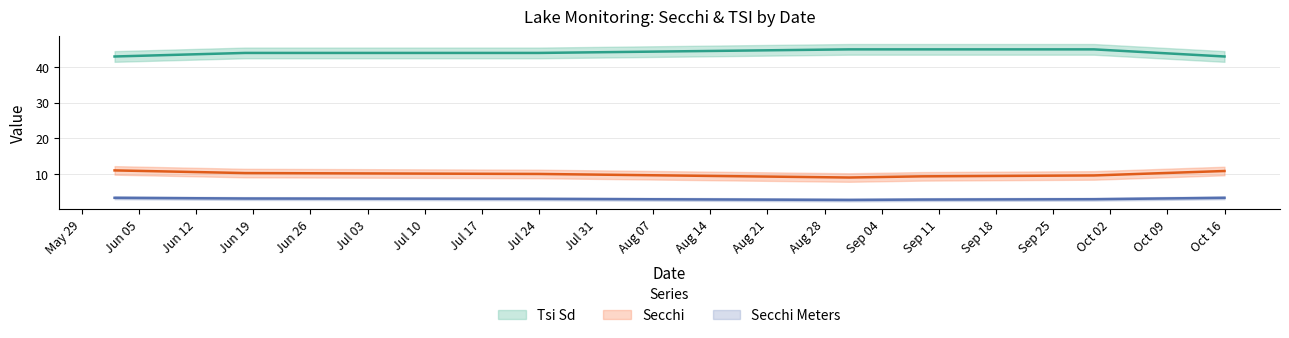

True or false: Tsi Sd and Secchi cross at least once.

False